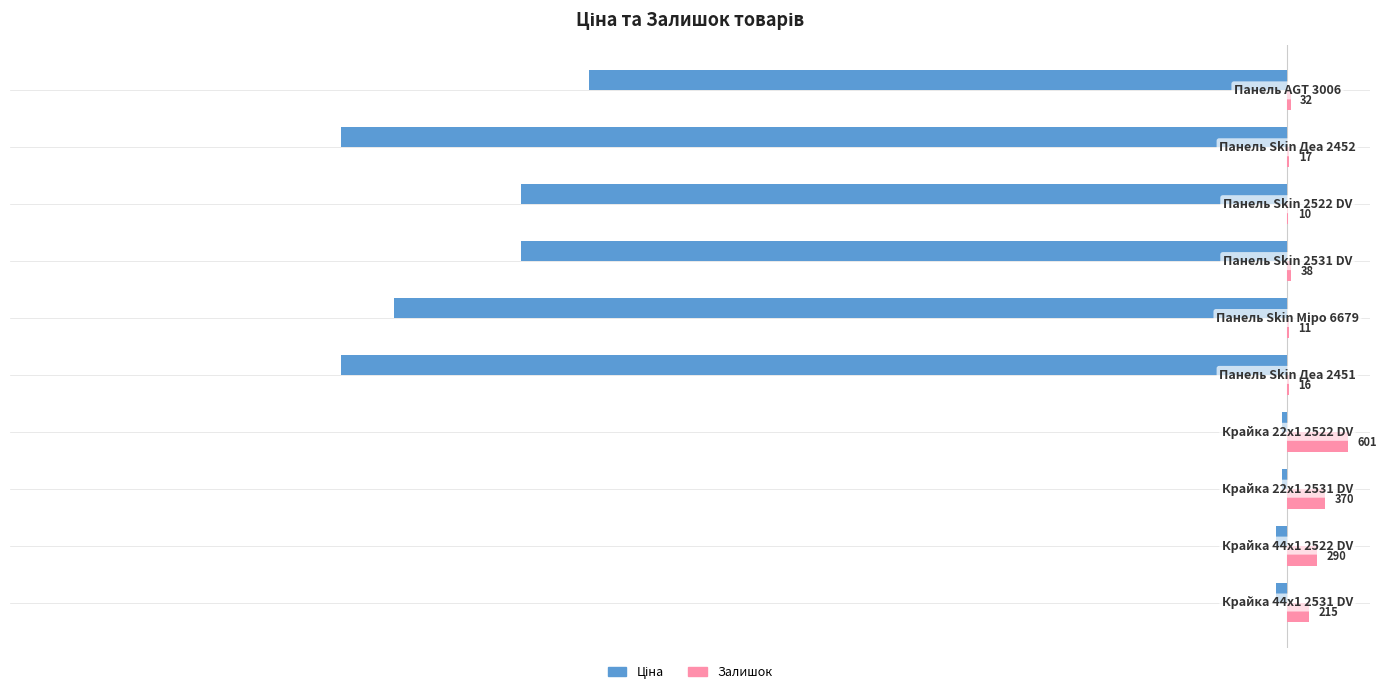

How many data points does each series have?

10